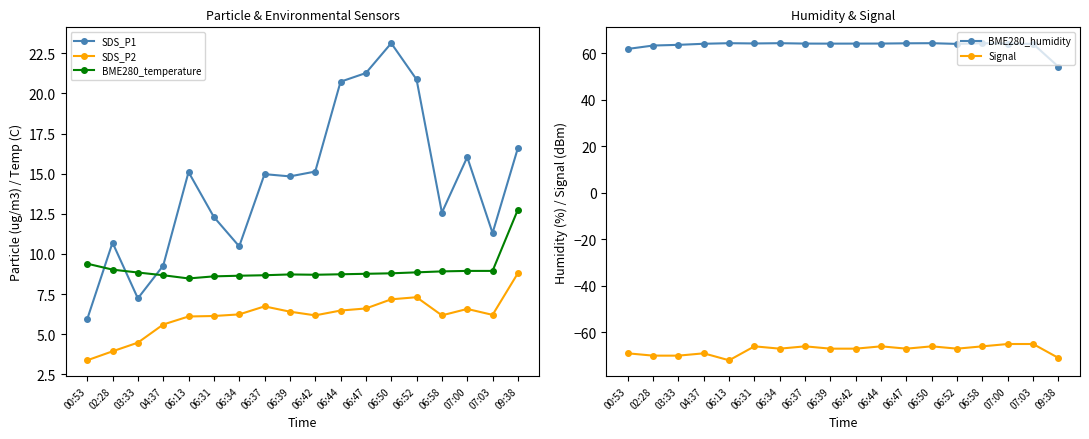

What is the value of the SDS_P2 point at the 17th from the left?

6.2